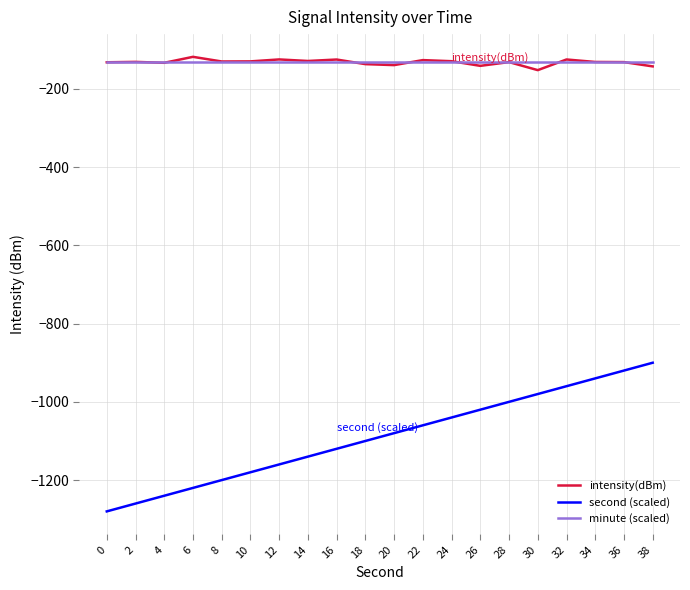

What is the maximum value shown in the chart?

-118.0